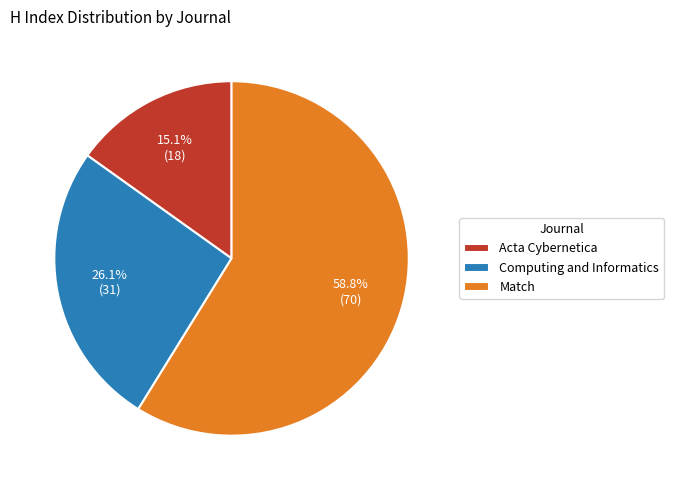

Does Acta Cybernetica represent more than half of the total?

No